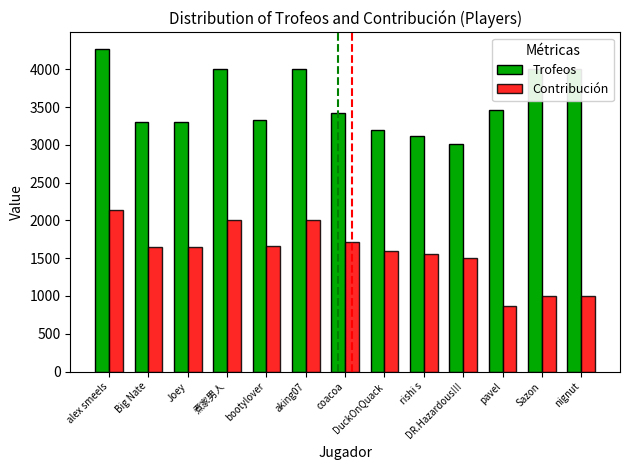

What is the highest value of the Contribución series?

2138